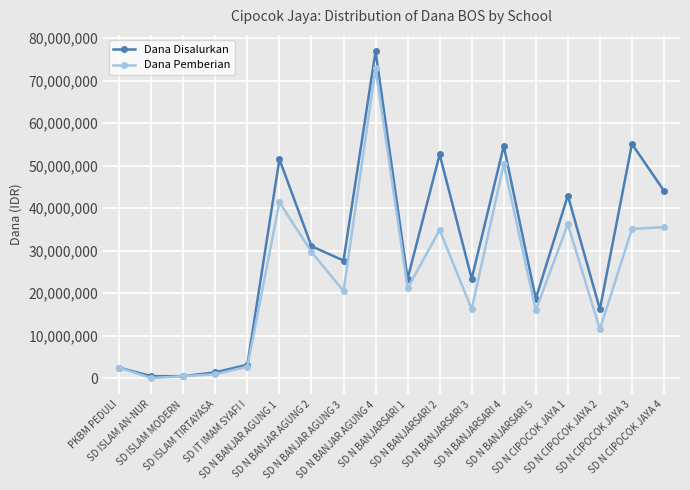

At which label does Dana Pemberian first exceed 21150000?

SD N BANJAR AGUNG 1